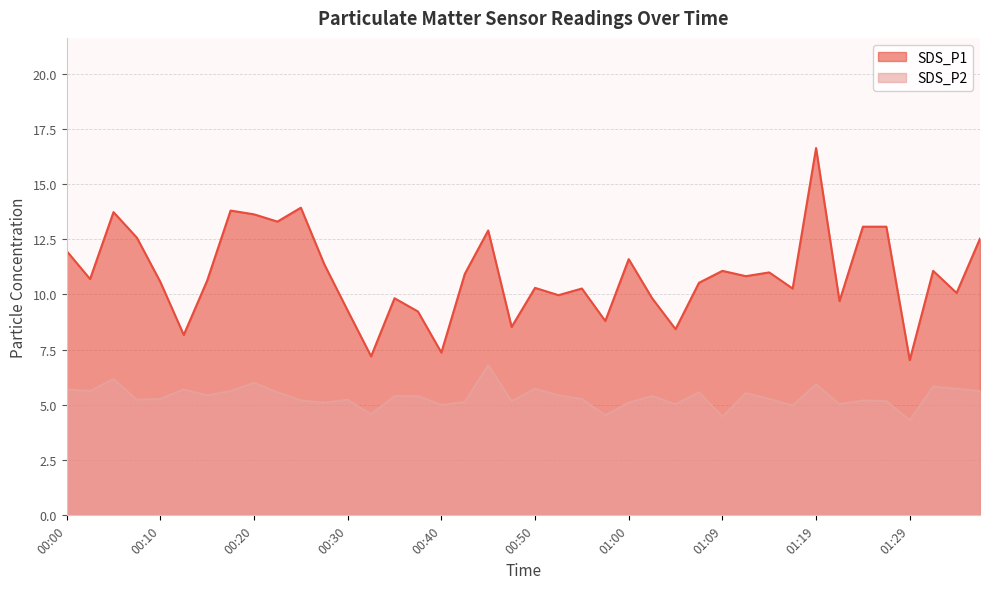

How many series are shown in this chart?

2